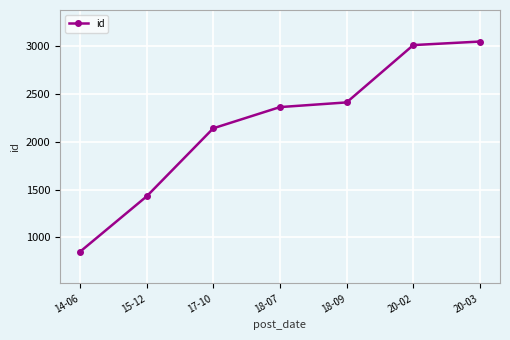

List the labels in order of value, smallest first.

14-06, 15-12, 17-10, 18-07, 18-09, 20-02, 20-03